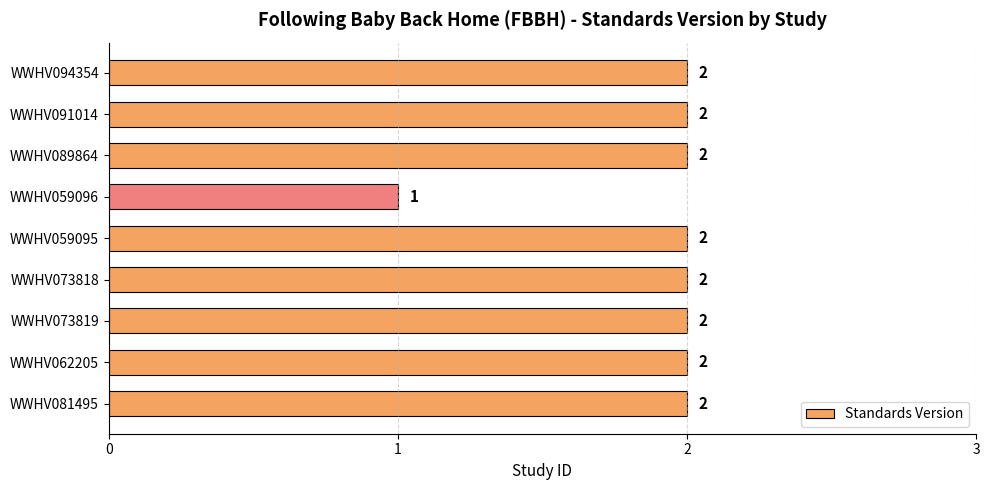

What is the sum of all values?

17